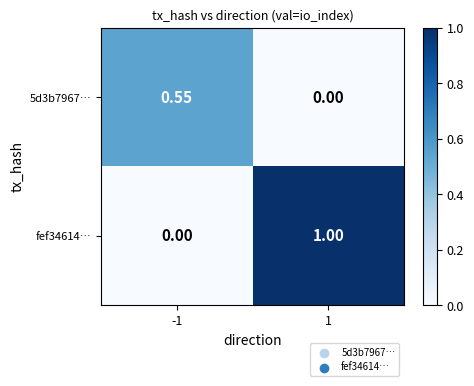

At which category is the sum across all series the highest?

1